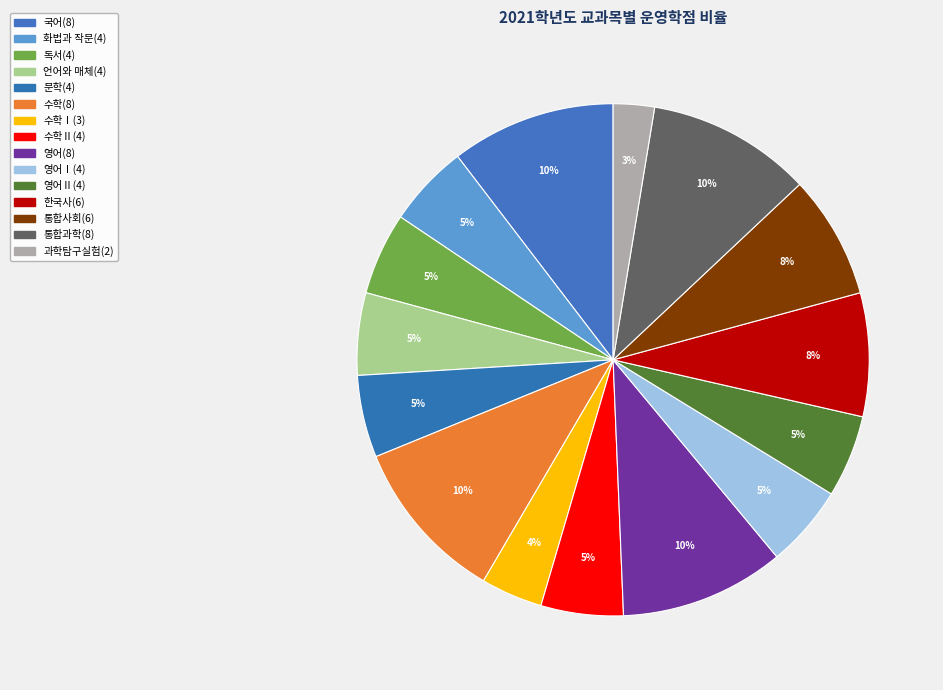

How many segments does this pie chart have?

15